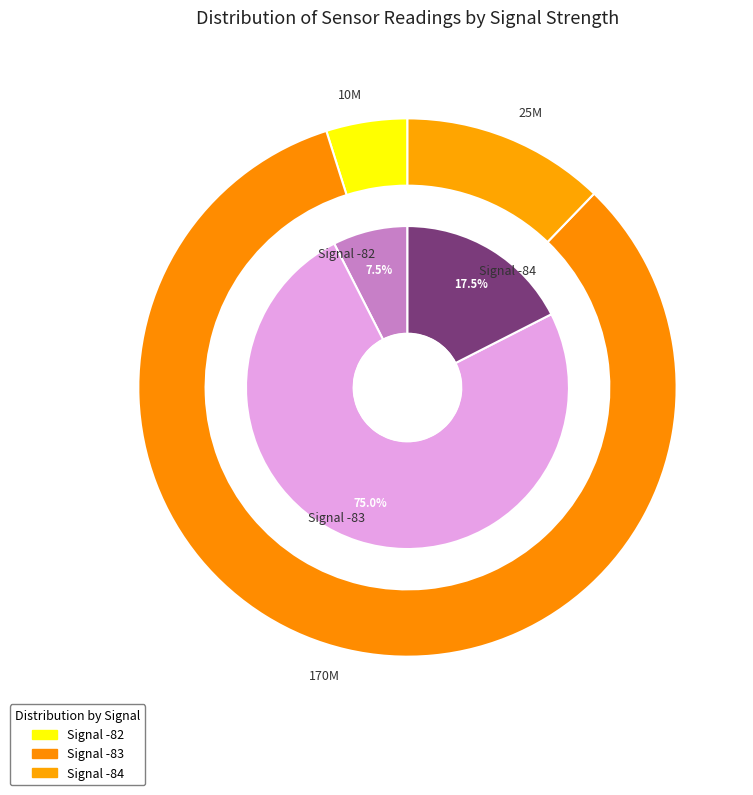

To the nearest percent, what portion does 1 represent?

5%